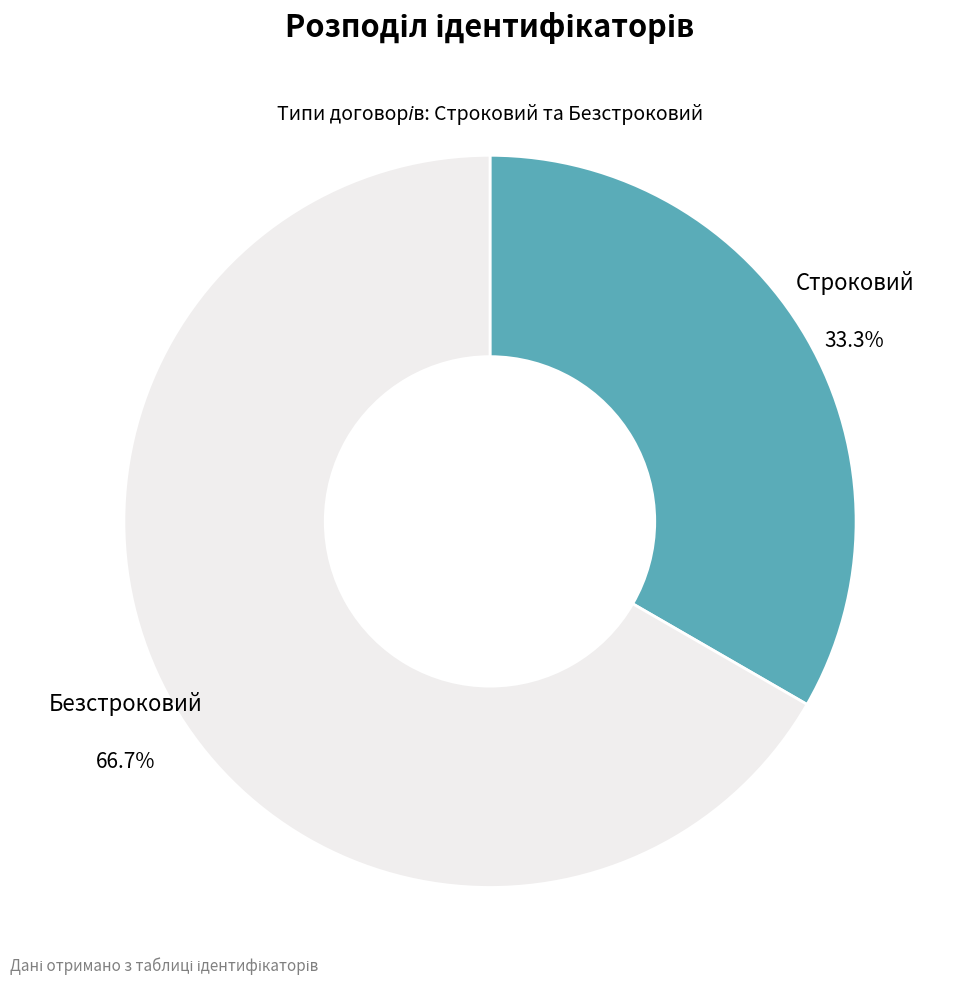

What is the ratio of the value at Безстроковий to the value at Строковий?

2.0